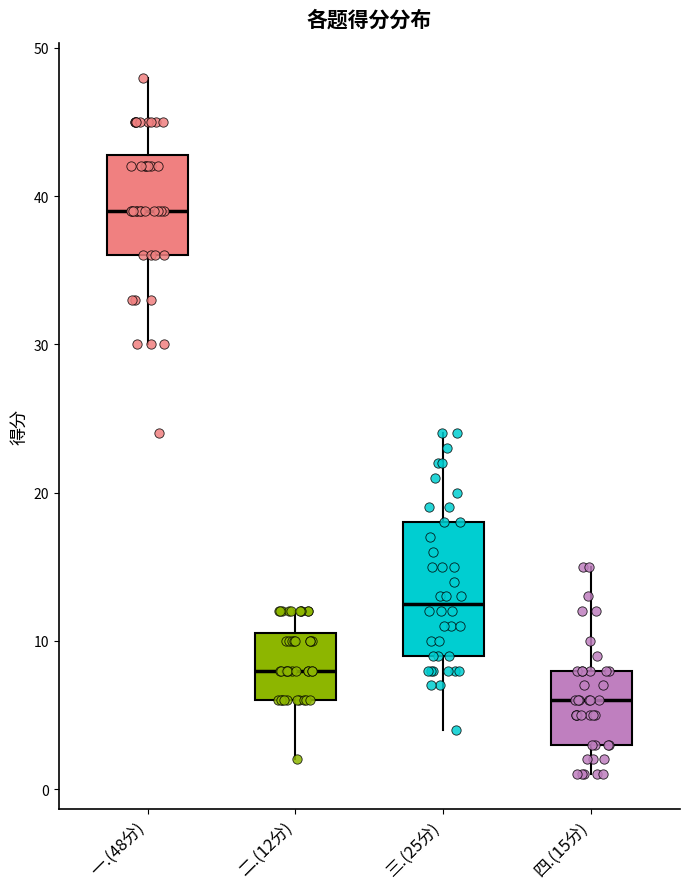

Comparing the boxes themselves (not the whiskers), which one is the tallest?

三.(25分)